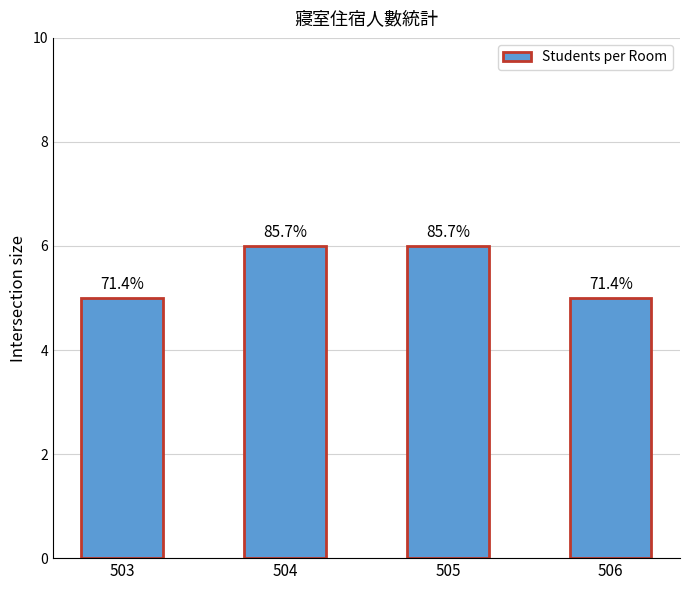

What is the ratio of the value at 504 to the value at 506?

1.2